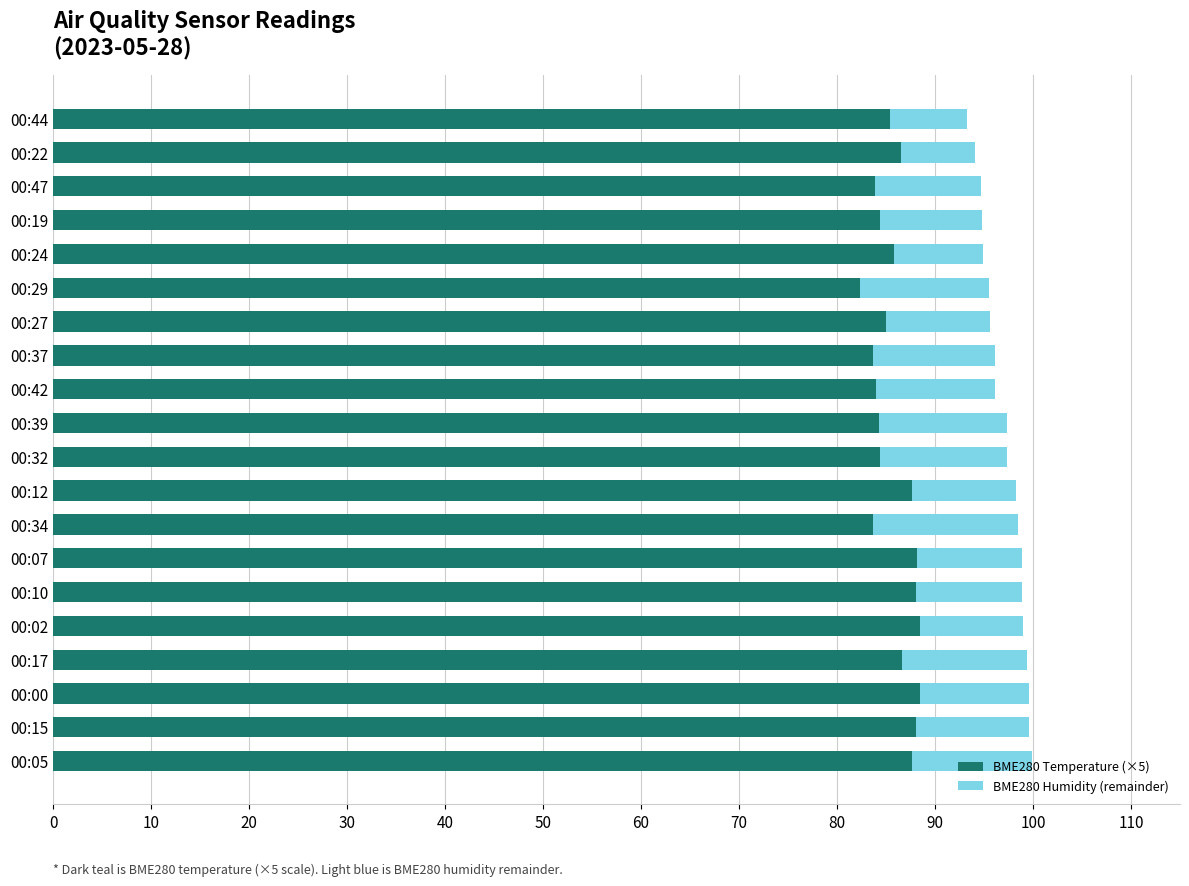

What is the difference between the BME280 Temperature (×5) values at 00:10 and 00:19?

3.7